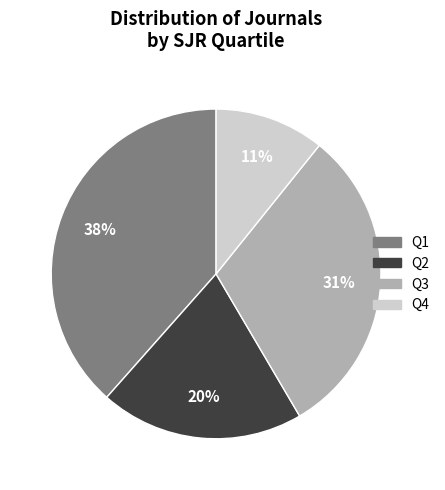

Rank the categories by value from lowest to highest.

Q4, Q2, Q3, Q1